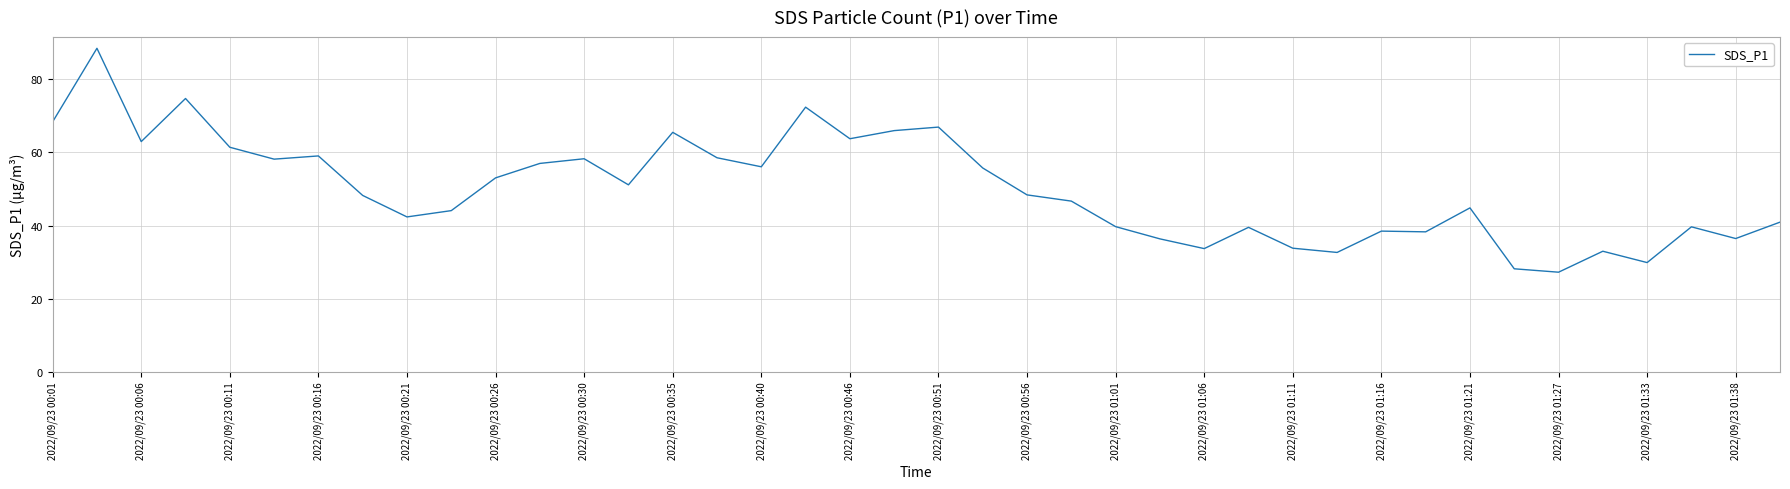

What is the maximum value shown in the chart?

88.5